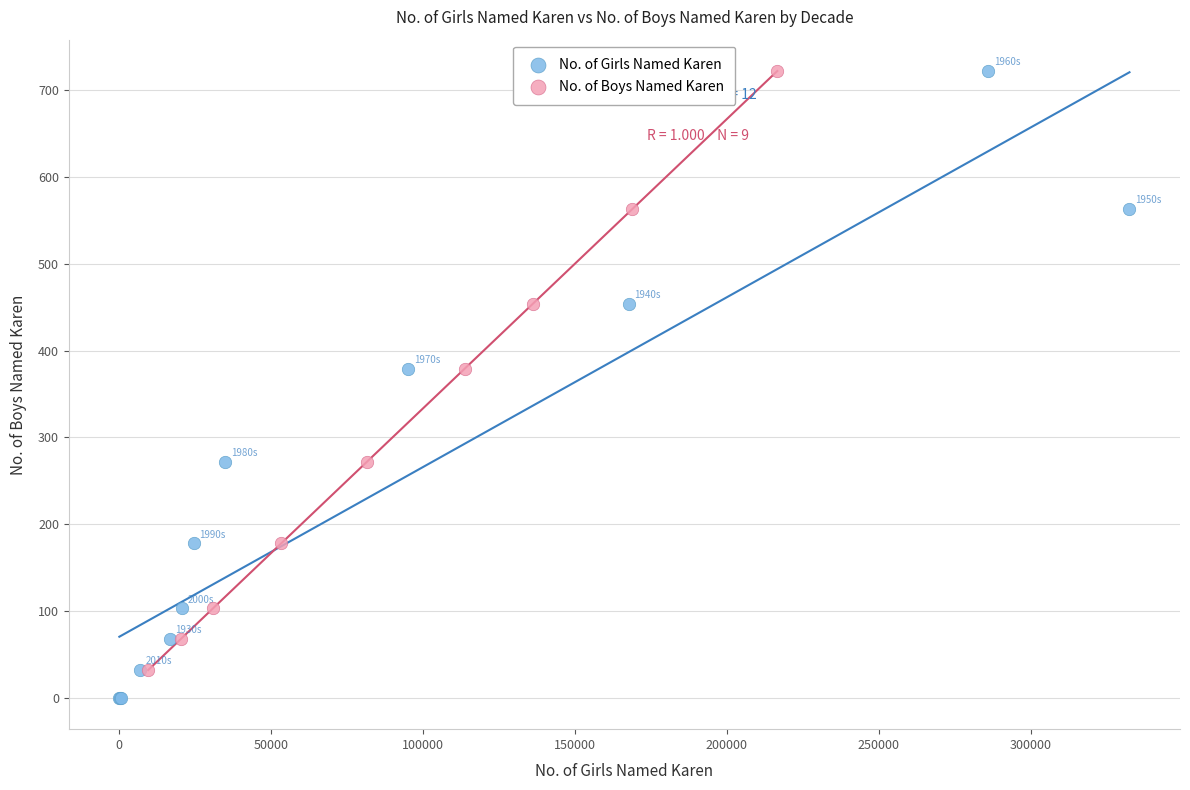

Which series has the widest spread of Y values?

No. of Girls Named Karen